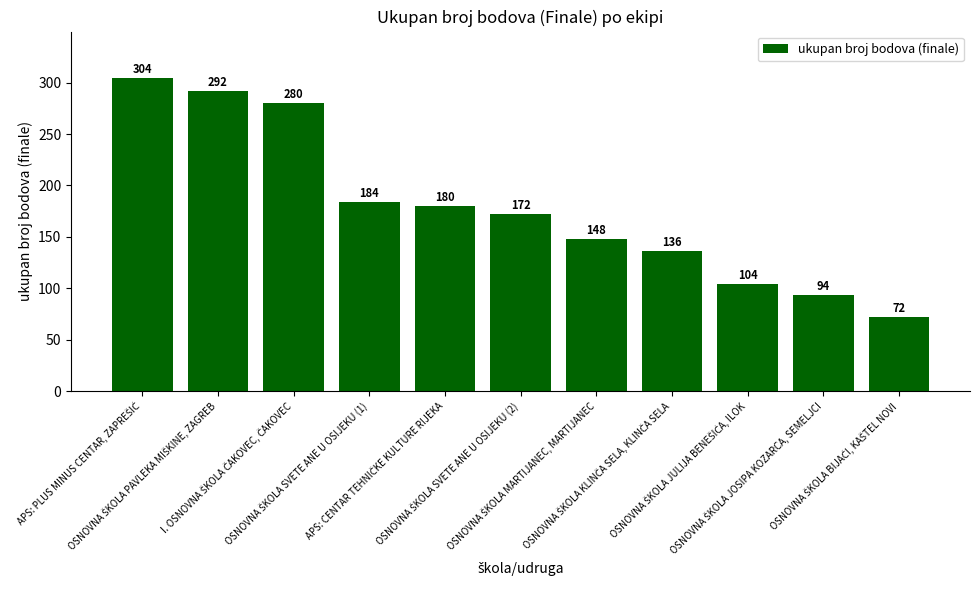

What is the smallest value displayed?

72